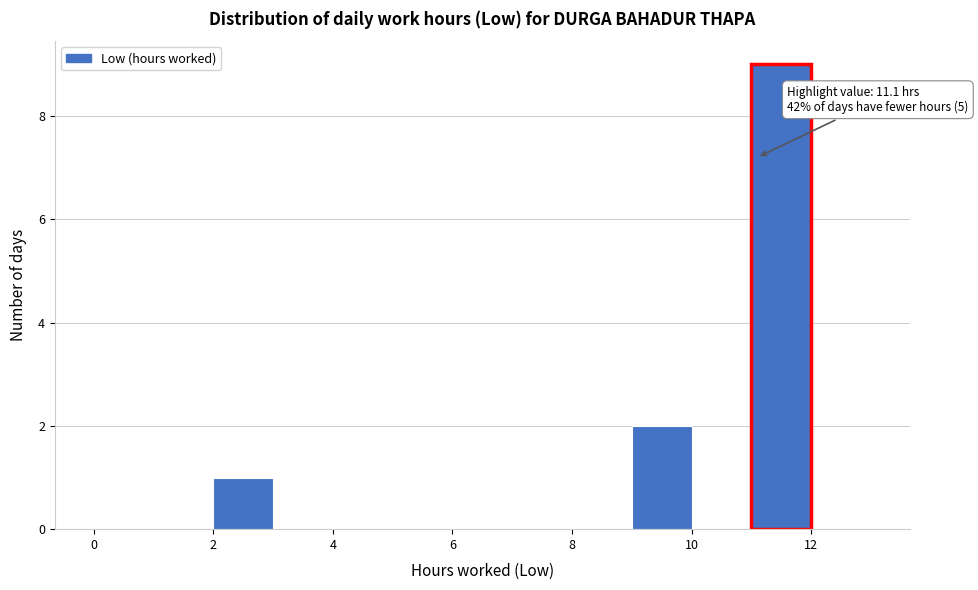

Which range on the x-axis has the tallest bar?

11 to 12